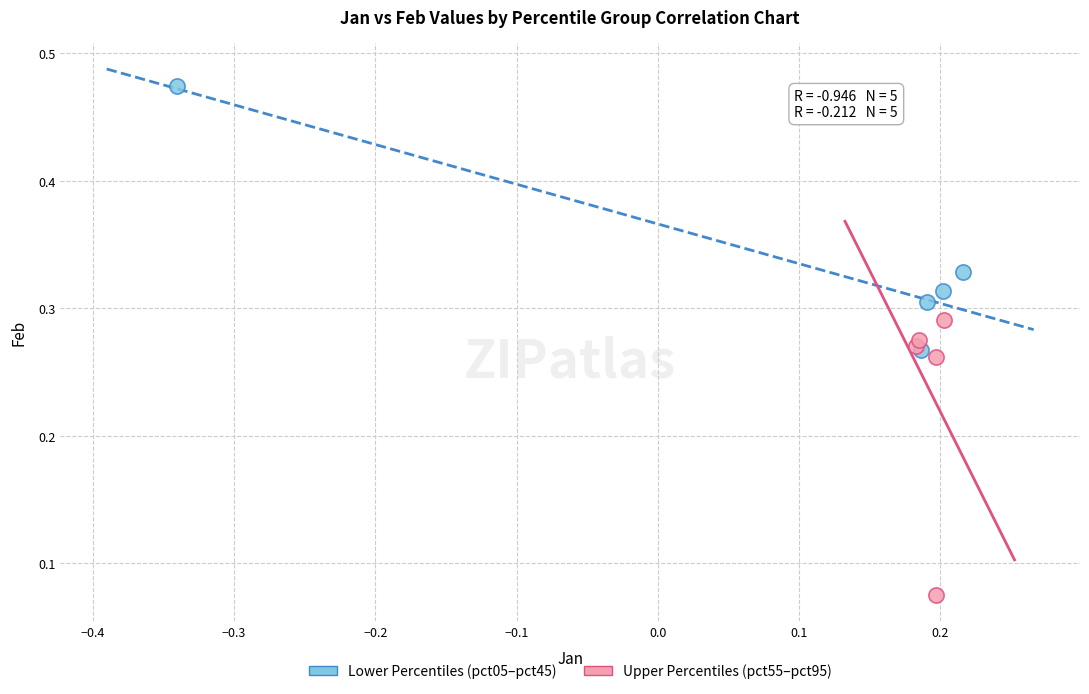

What are all the series names shown in the legend?

Lower Percentiles (pct05–pct45), Upper Percentiles (pct55–pct95)